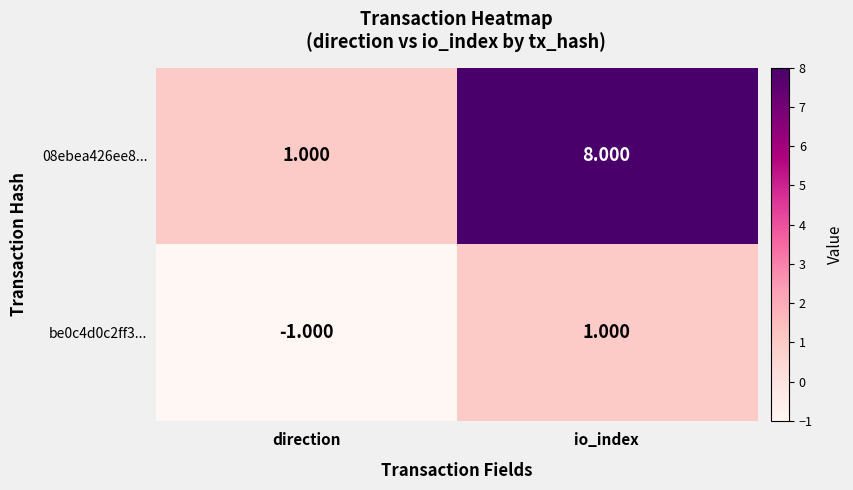

Which series has the widest spread of values?

08ebea426ee8...